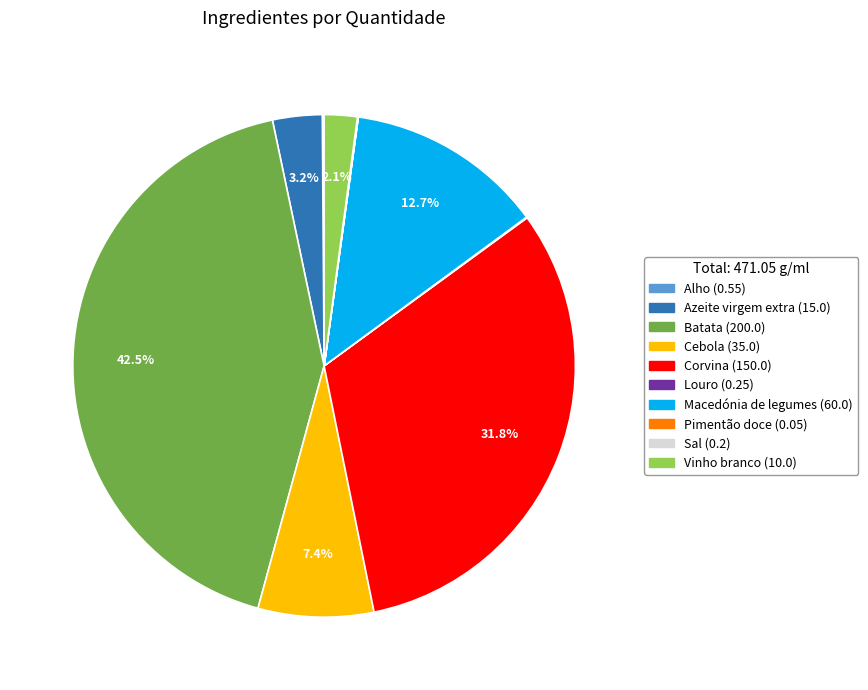

Which has a higher value, Vinho branco or Macedónia de legumes?

Macedónia de legumes